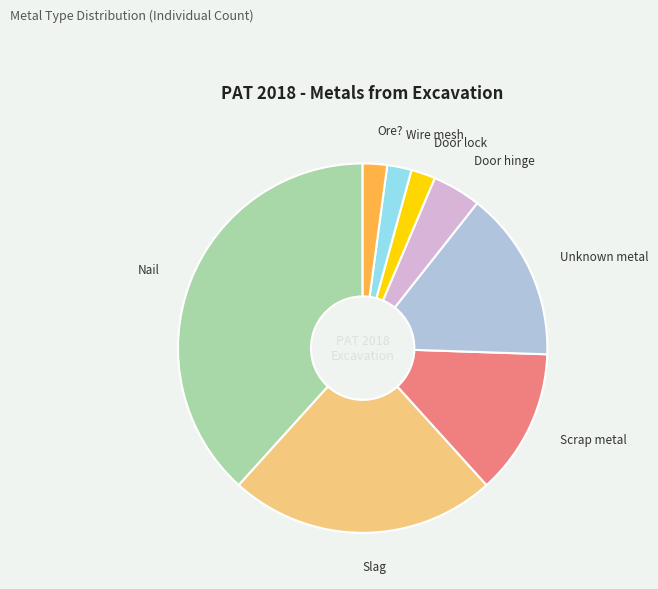

Approximately how many times larger is the value at Door lock compared to Wire mesh?

1.0